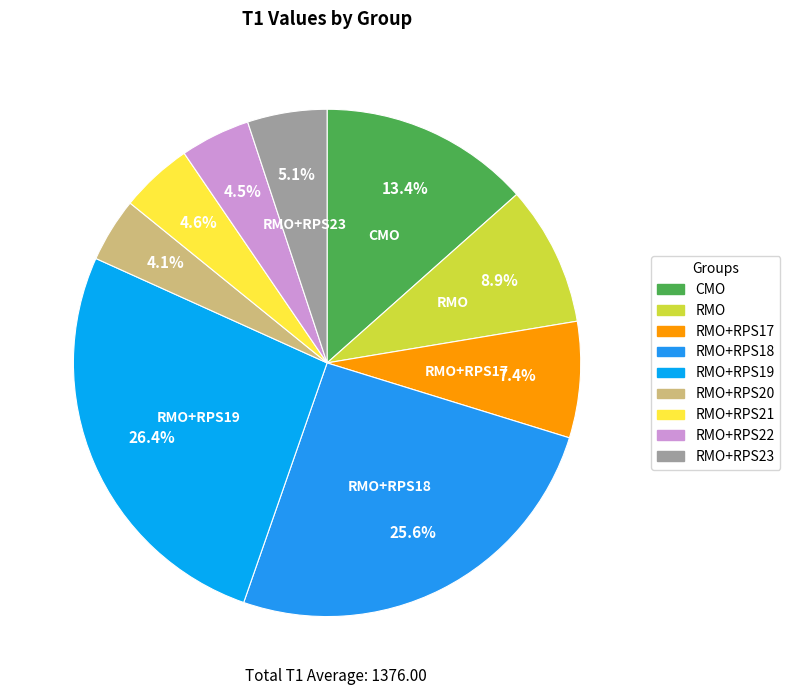

What percentage is the RMO slice, to the nearest percent?

9%